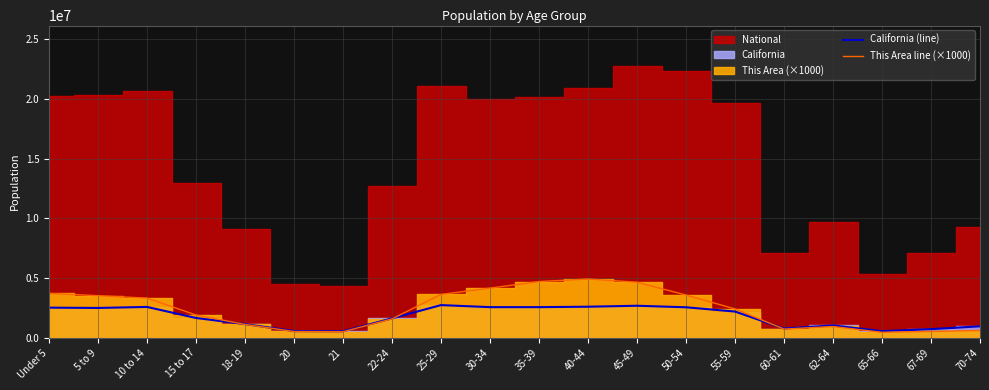

What is the label of the 12th point from the right?

25-29